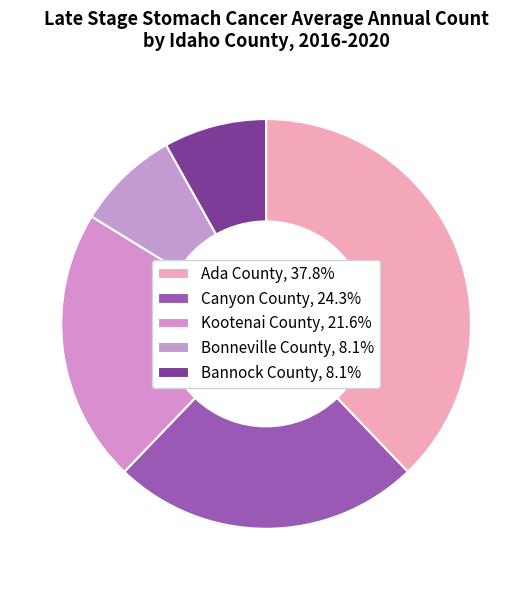

Count the number of slices in the pie.

5